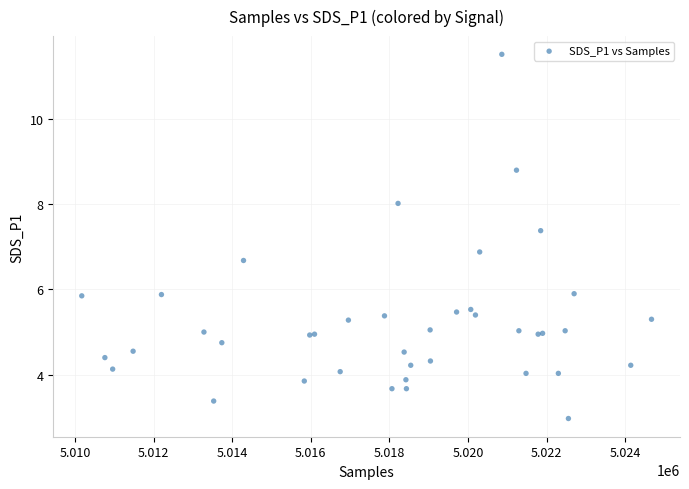

What Y value in the scatter plot is closest to 7?

6.9